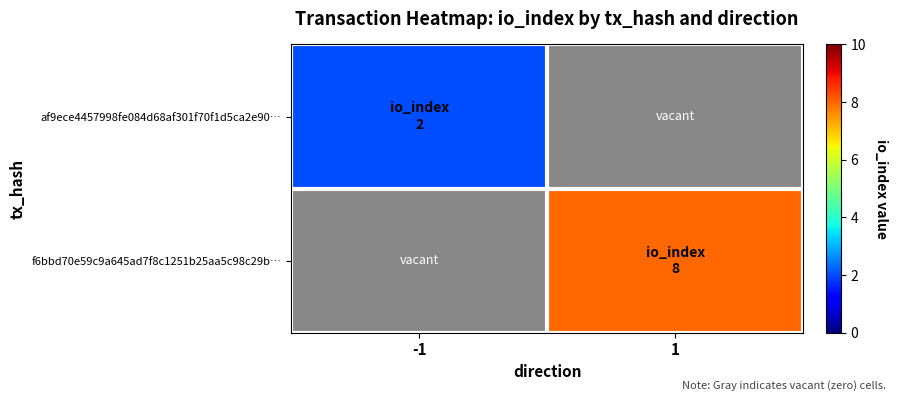

What is the maximum value shown in the chart?

8